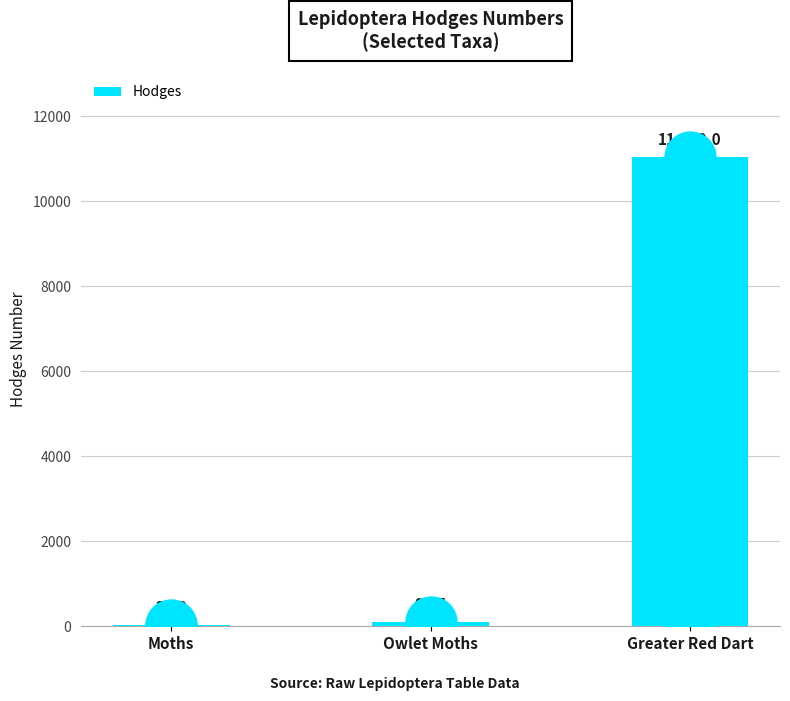

Between Greater Red Dart and Owlet Moths, which is larger?

Greater Red Dart